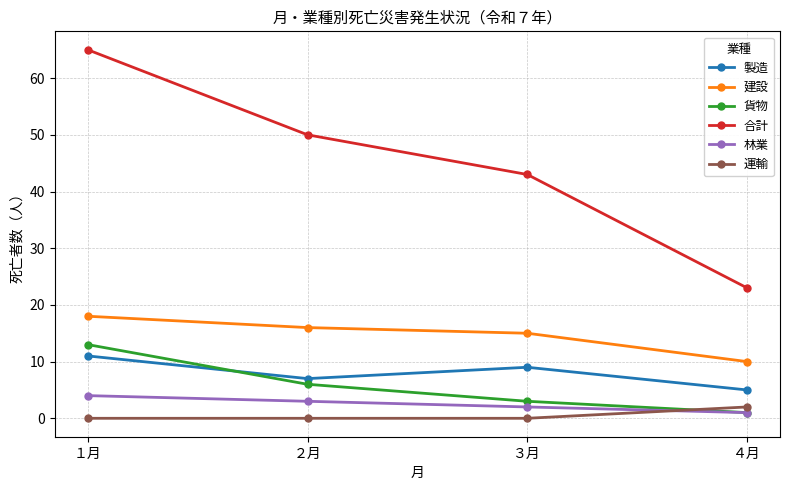

Rank the series by their maximum value, from highest to lowest.

合計, 建設, 貨物, 製造, 林業, 運輸